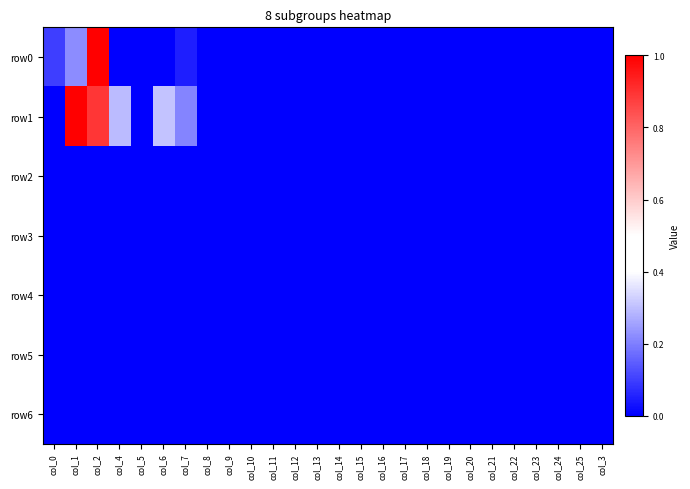

Which label corresponds to the largest value in the chart?

col_2